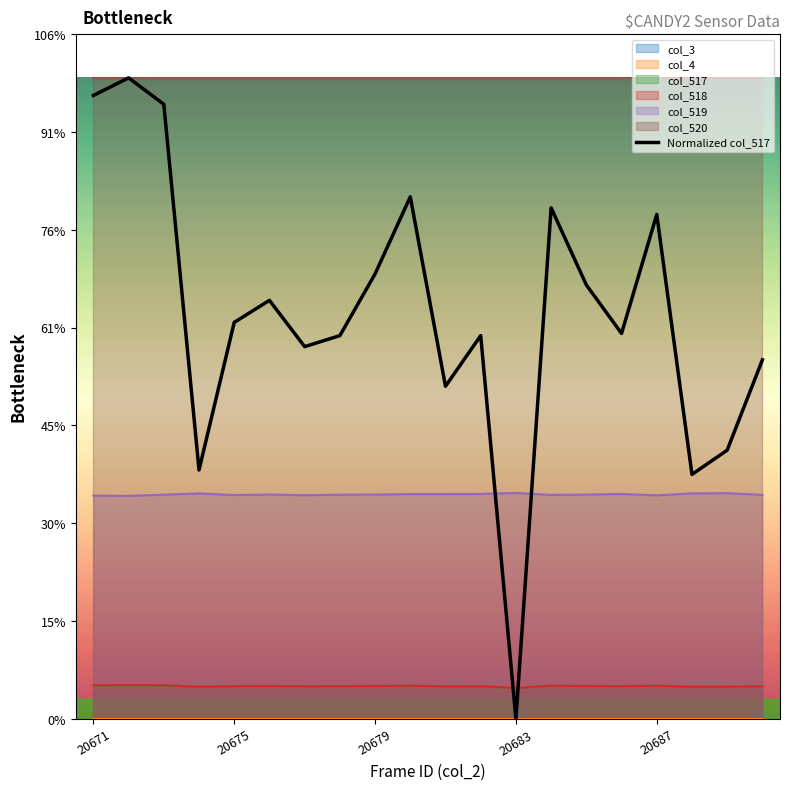

How many interior local valleys (lower than both neighbors) does the data have?

6